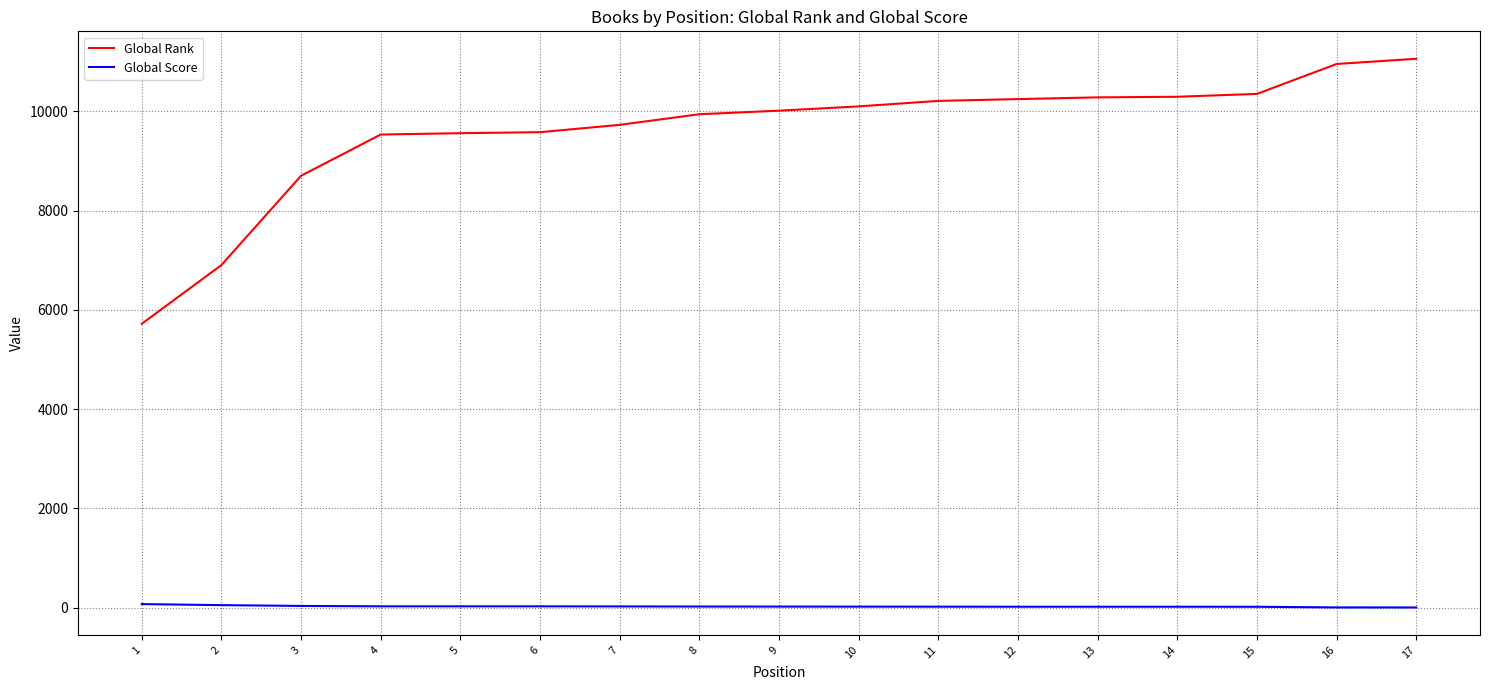

Rank the series at 12 from highest to lowest value.

Global Rank, Global Score